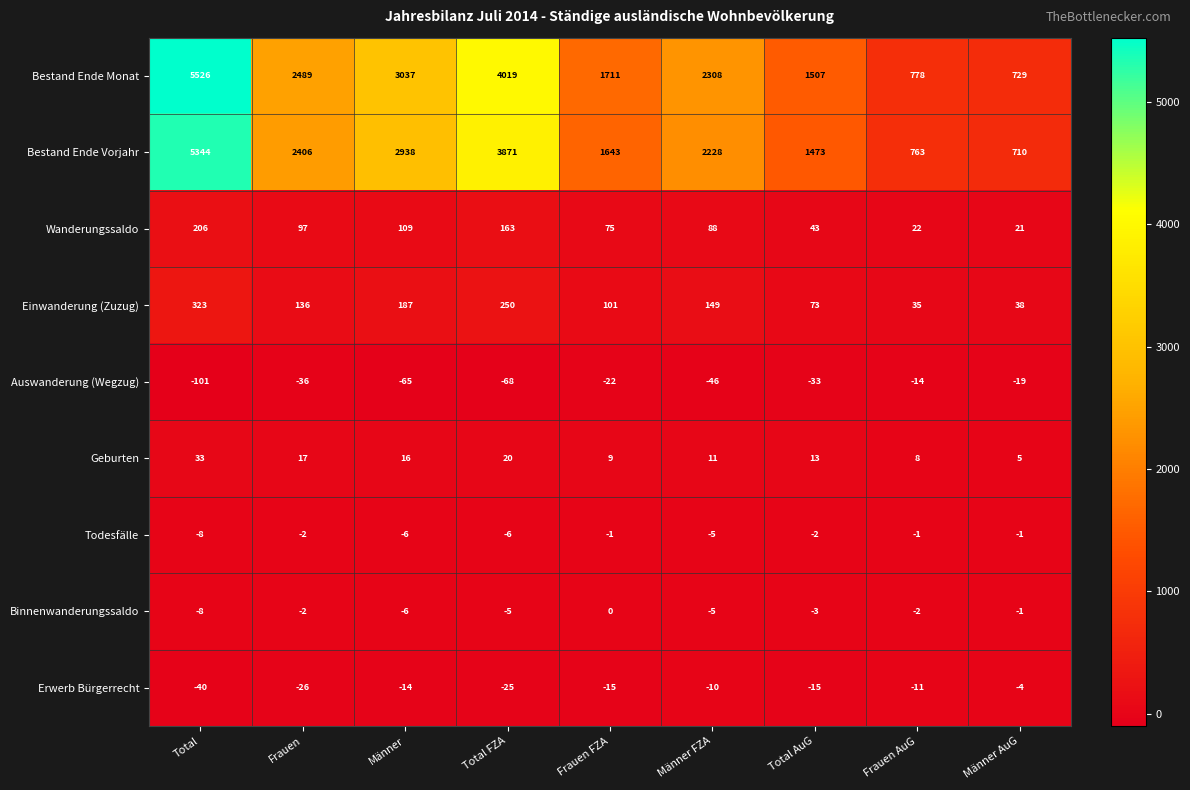

Which series has the largest total across all categories?

Bestand Ende Monat